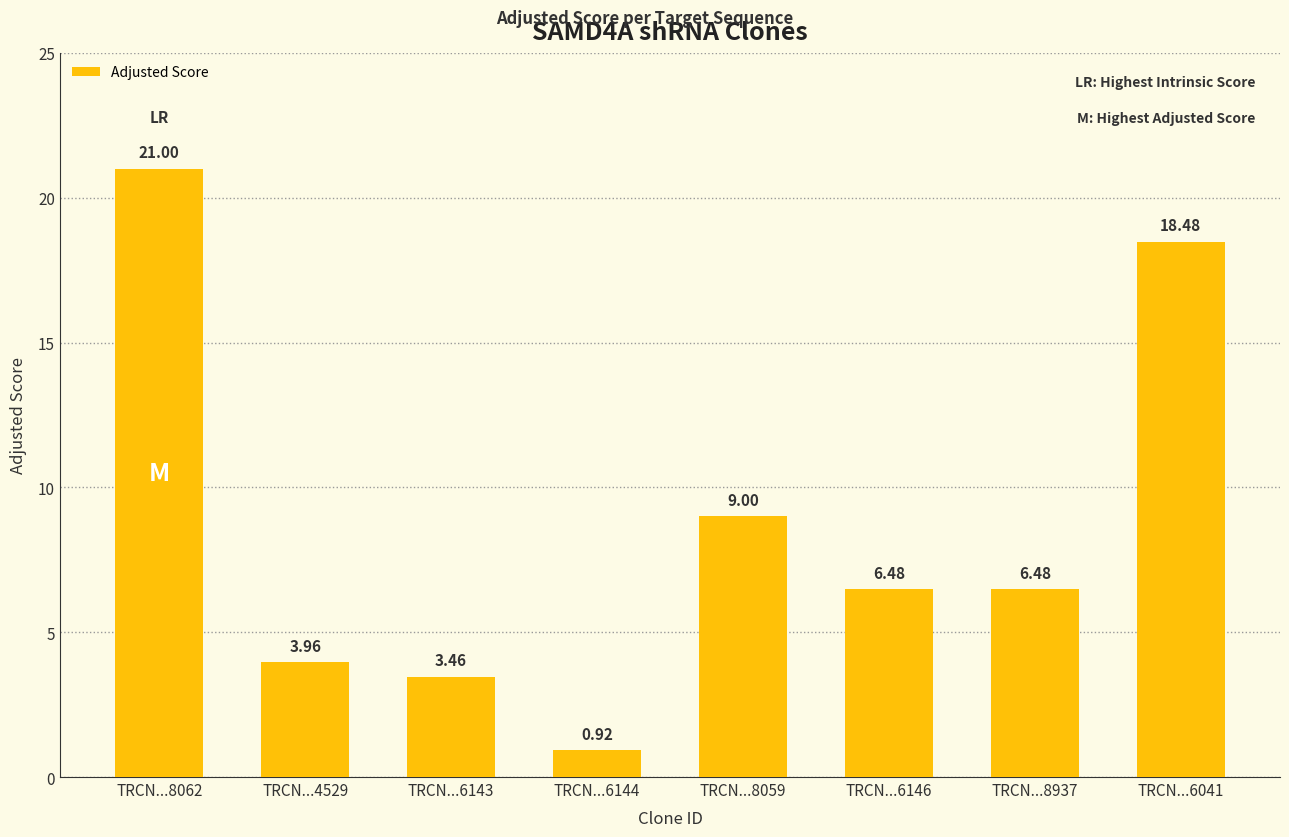

What is the difference between the second highest and second lowest values?

15.0